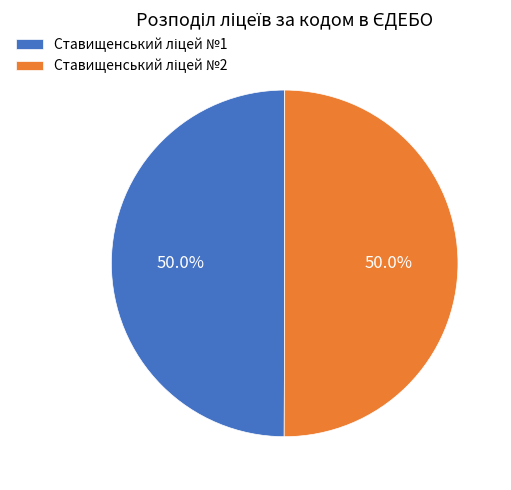

To the nearest percent, what is the combined percentage of Ставищенський ліцей №2 and Ставищенський ліцей №1?

100%